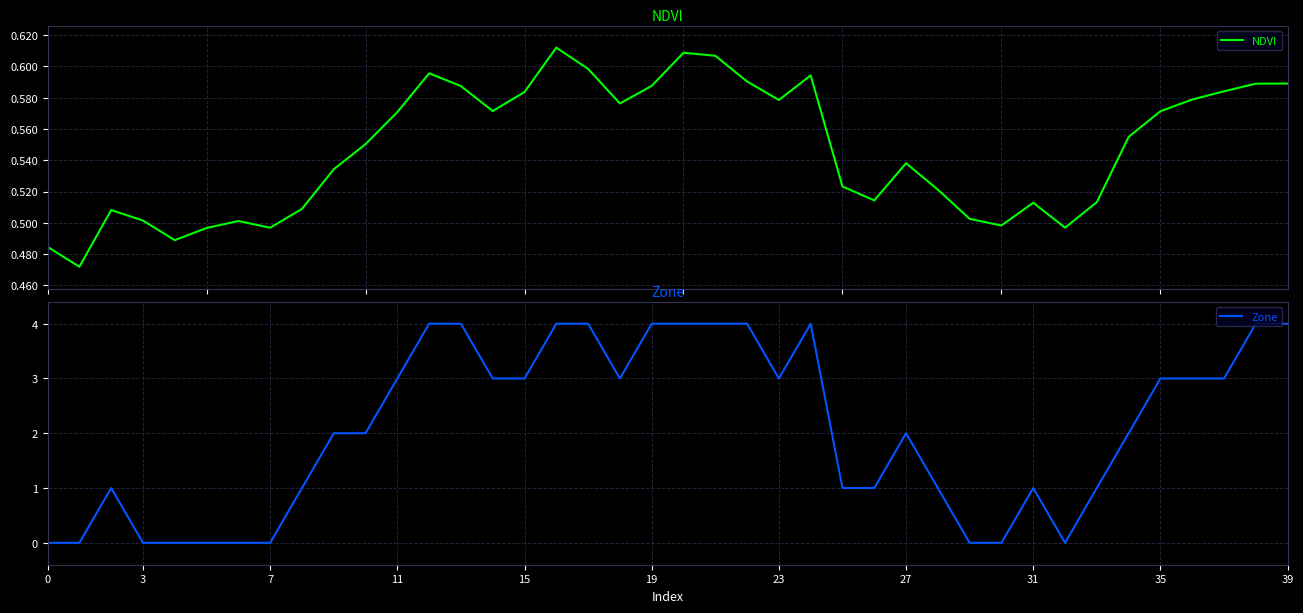

True or false: Zone has a value of 1 at 23.

False